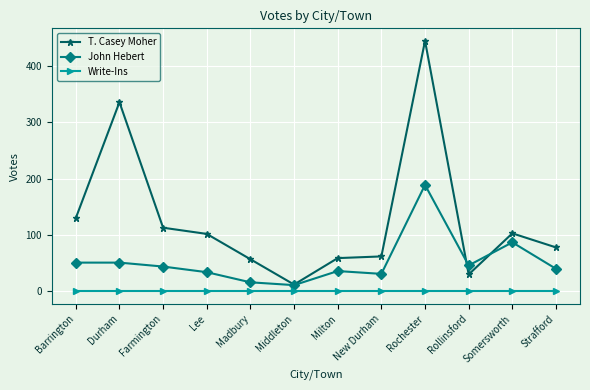

The value of Write-Ins at Milton is 0. True or false?

True